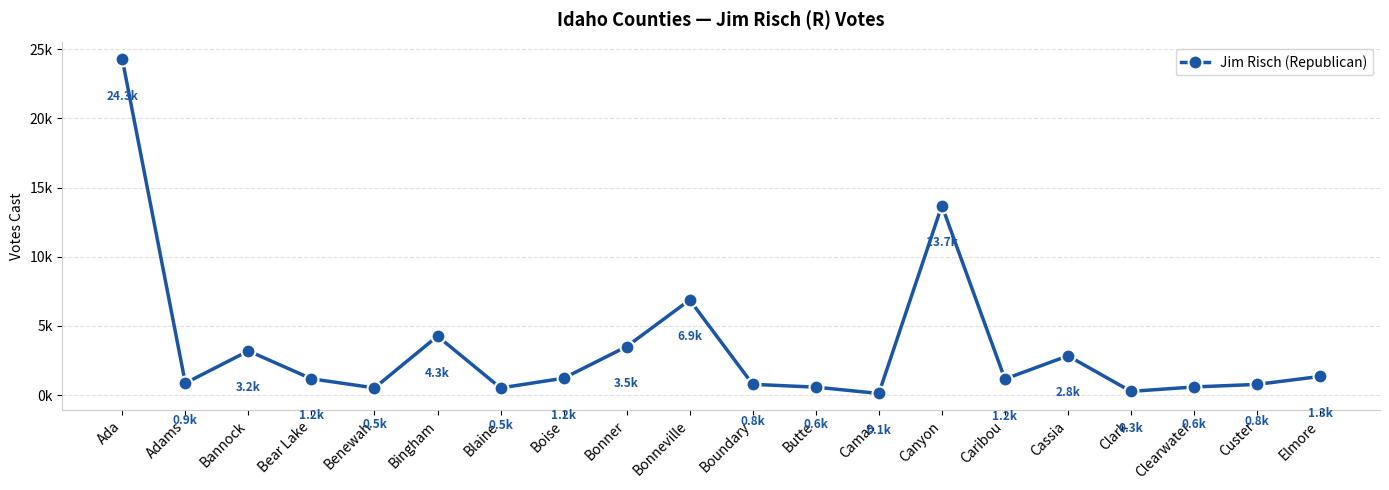

What is the label of the 5th point from the left?

Benewah